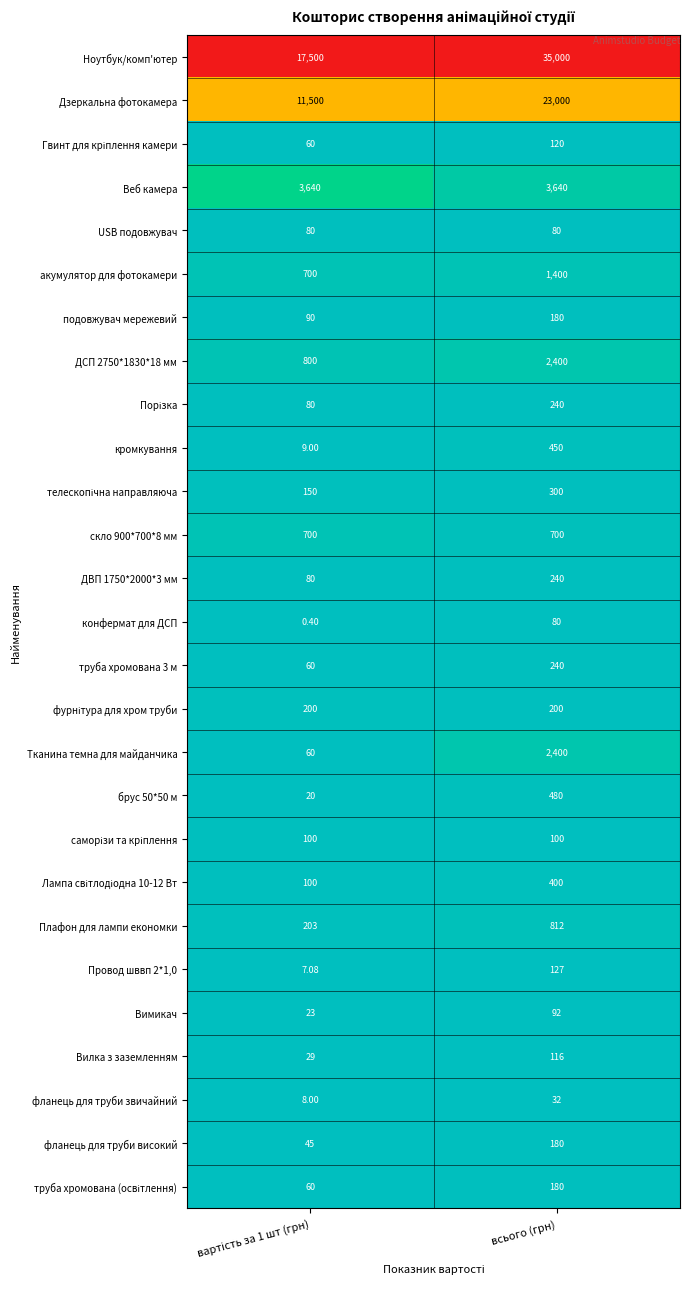

Which series has the widest spread of values?

Ноутбук/комп'ютер